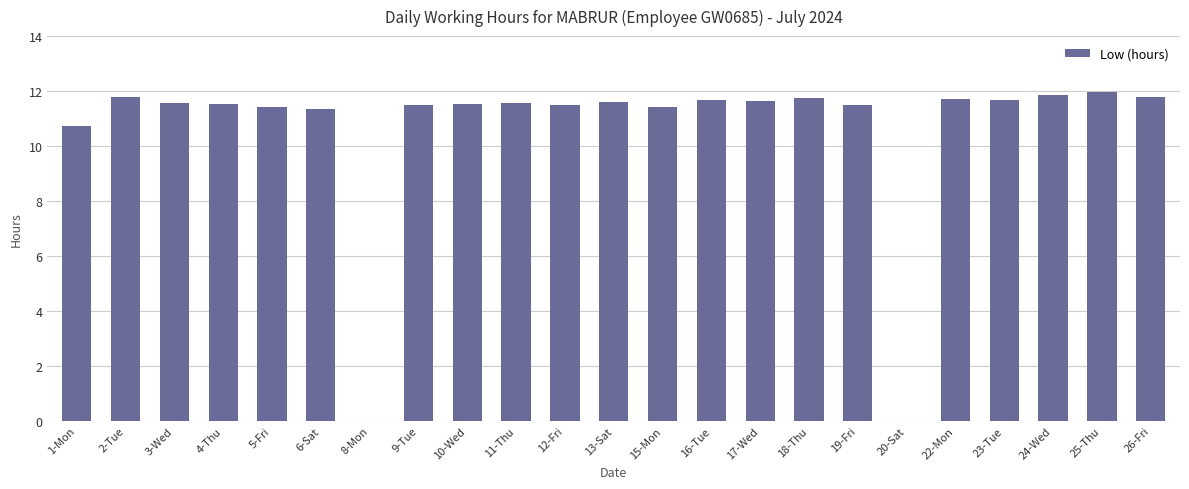

Where does the data first go above 11?

2-Tue